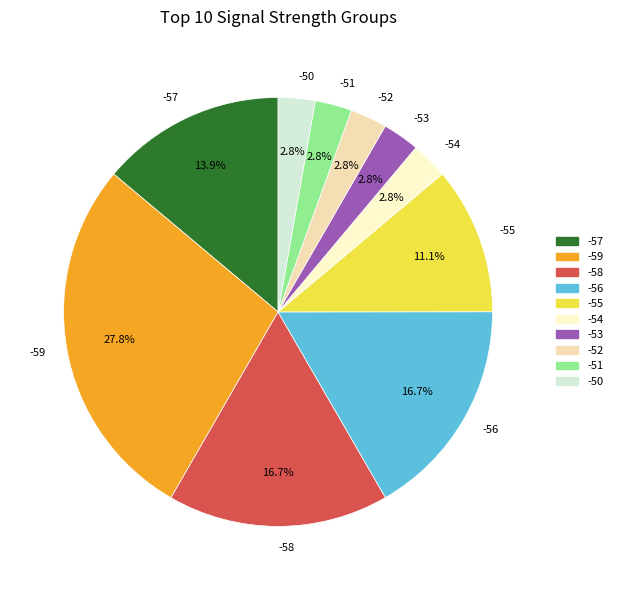

Which has a higher value, -59 or -58?

-59